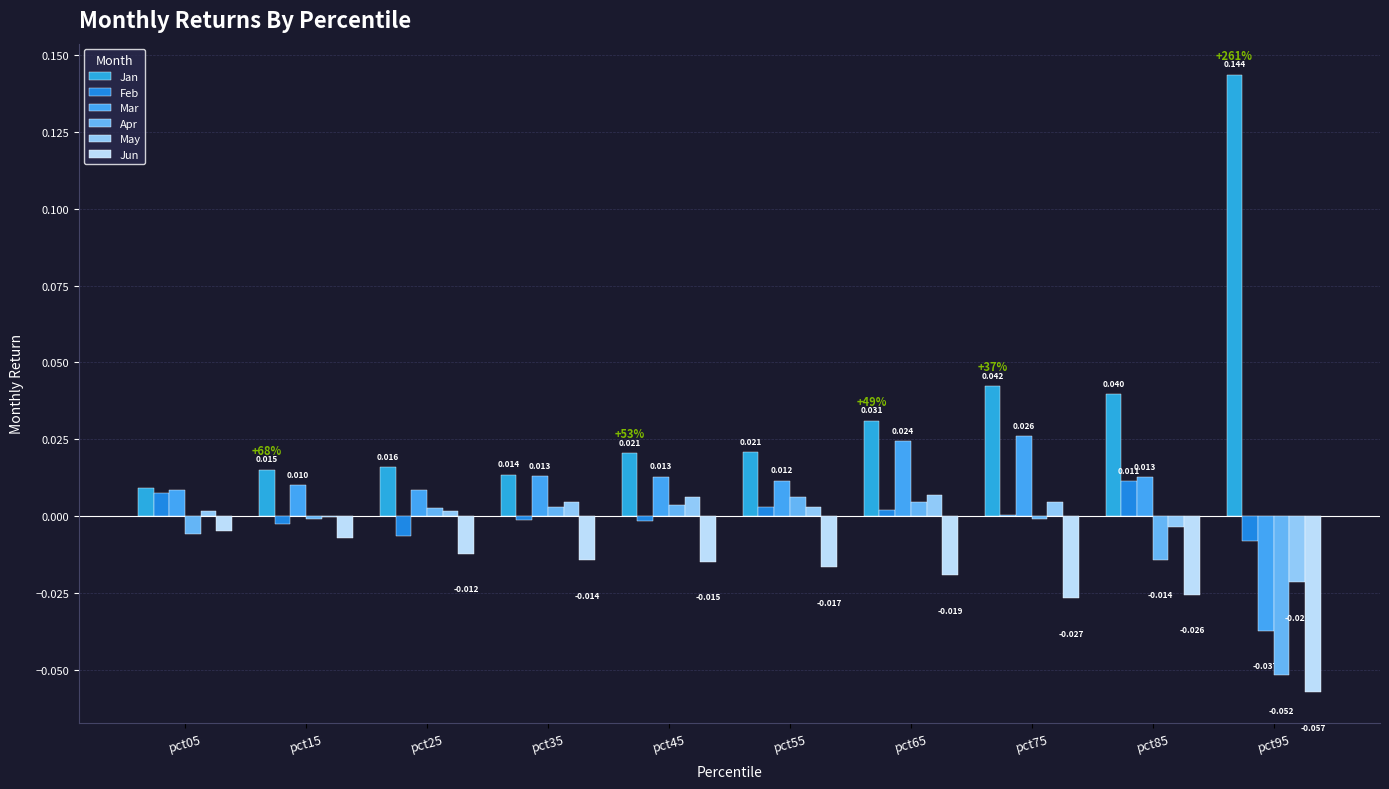

How many values in May are above zero?

7